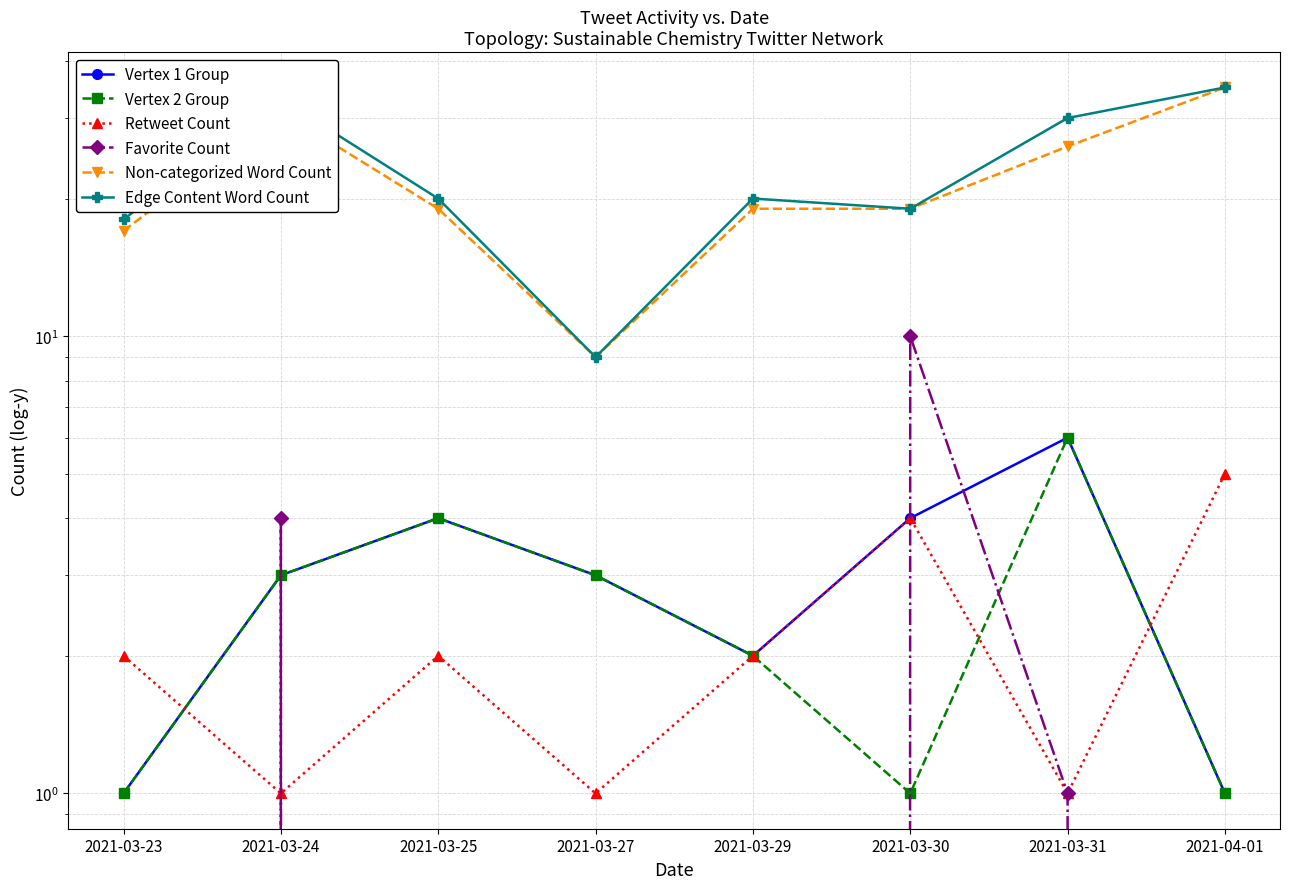

What is the label of the 1st point from the right?

2021-04-01